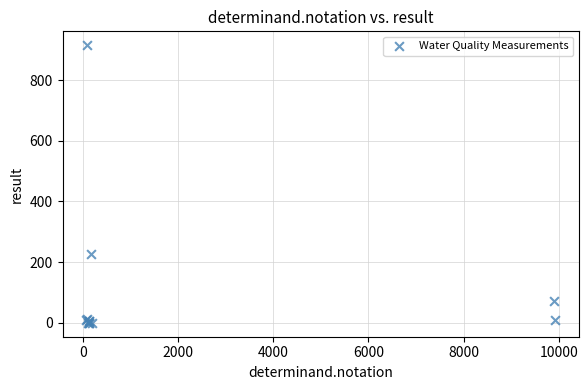

What Y value in the scatter plot is closest to 457?

227.0